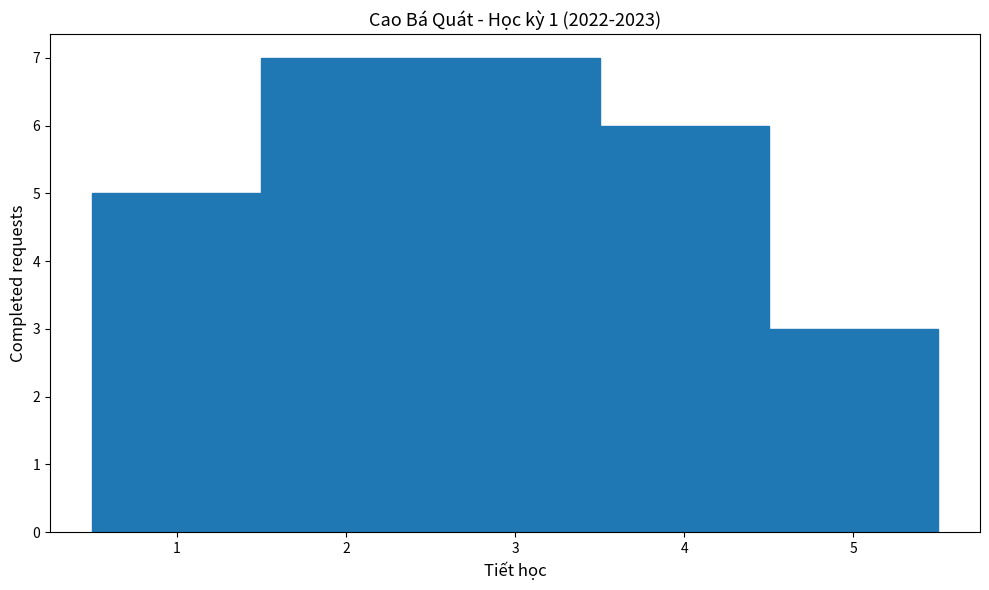

Reading left to right, list every bar in this chart as the range it spans on the x-axis followed by its height. The values are not printed on the chart, so give them approximately, as read against the axis.

0.5 to 1.5: 5
1.5 to 2.5: 7
2.5 to 3.5: 7
3.5 to 4.5: 6
4.5 to 5.5: 3